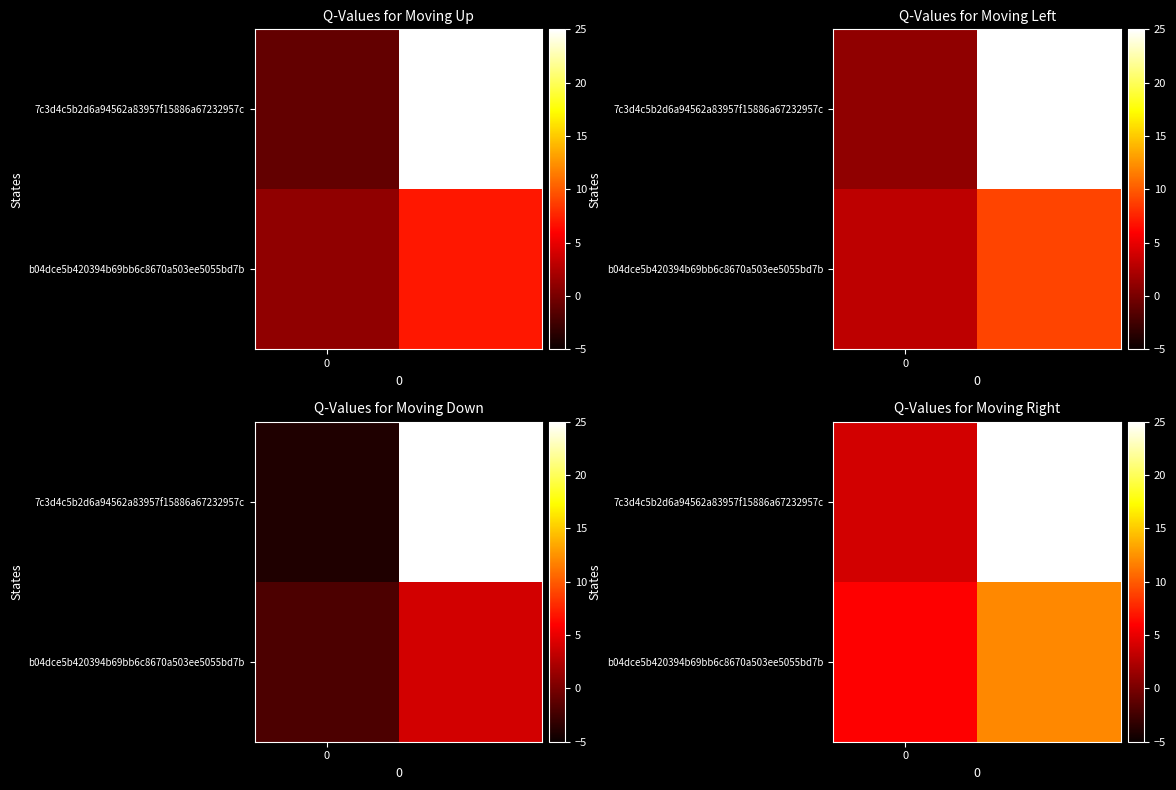

How many series are shown in this chart?

2